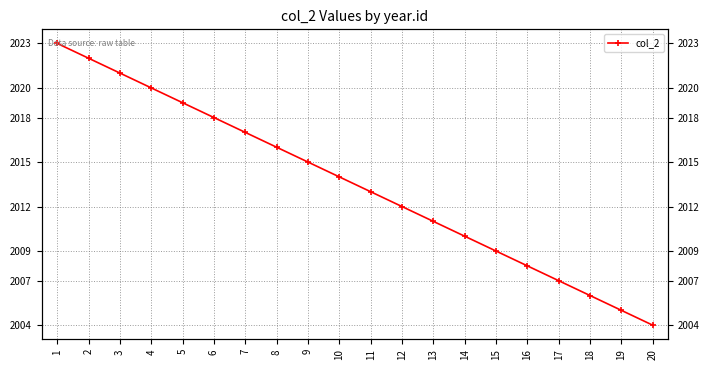

Reading left to right, list all the values displayed in this chart.

1=2023	2=2022	3=2021	4=2020	5=2019	6=2018	7=2017	8=2016	9=2015	10=2014	11=2013	12=2012	13=2011	14=2010	15=2009	16=2008	17=2007	18=2006	19=2005	20=2004